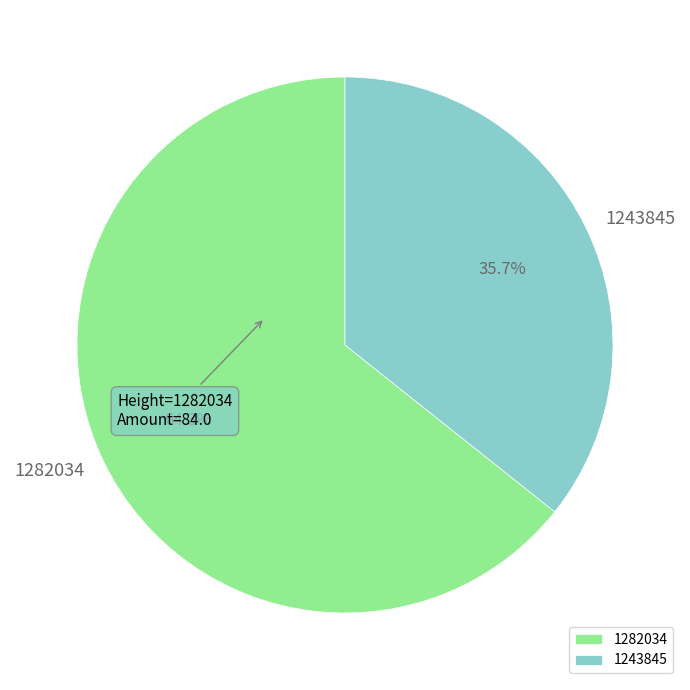

The 1282034 slice represents 49% of the pie. True or false?

False